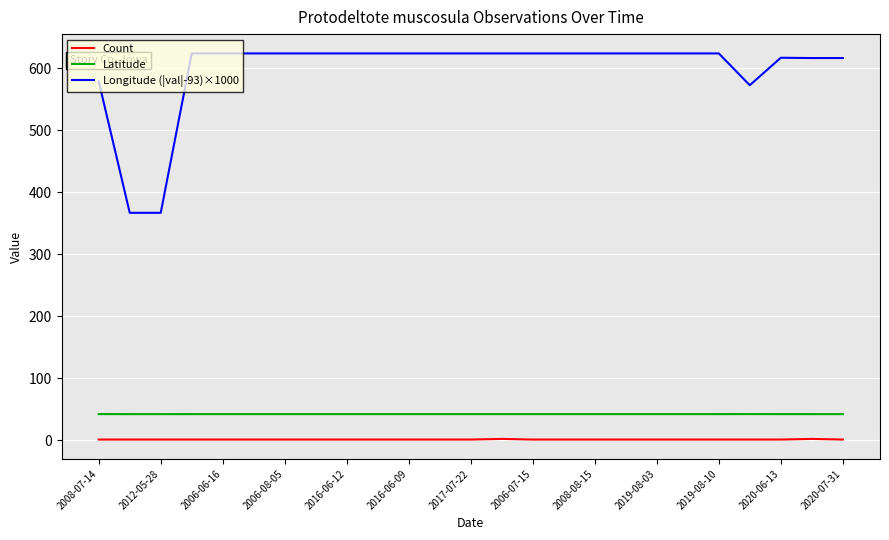

What is the maximum value for Longitude (|val|-93)×1000?

624.0